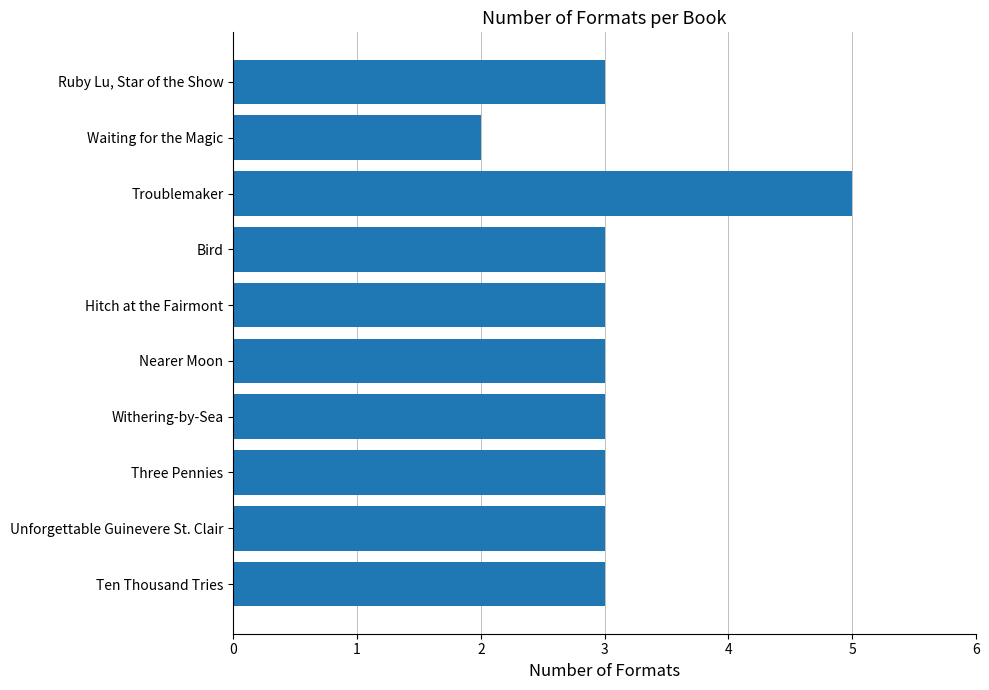

Are the bars grouped side by side (vs. stacked)?

No